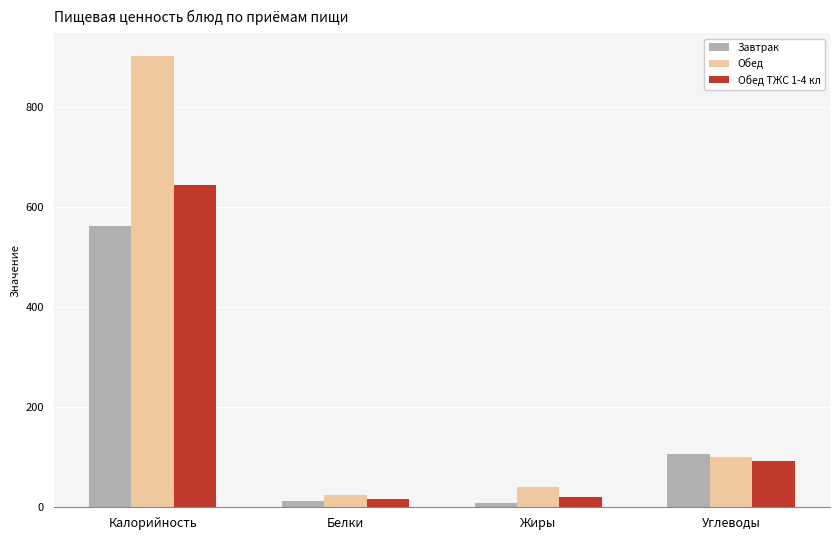

What is the label of the 2nd bar from the left?

Белки